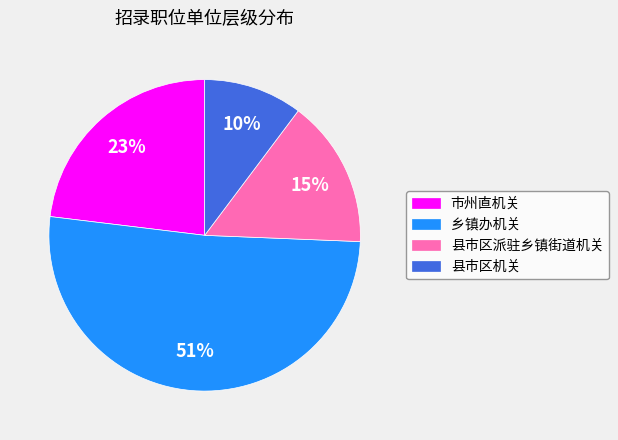

Is it true that 县市区机关 is 10% of the pie?

True